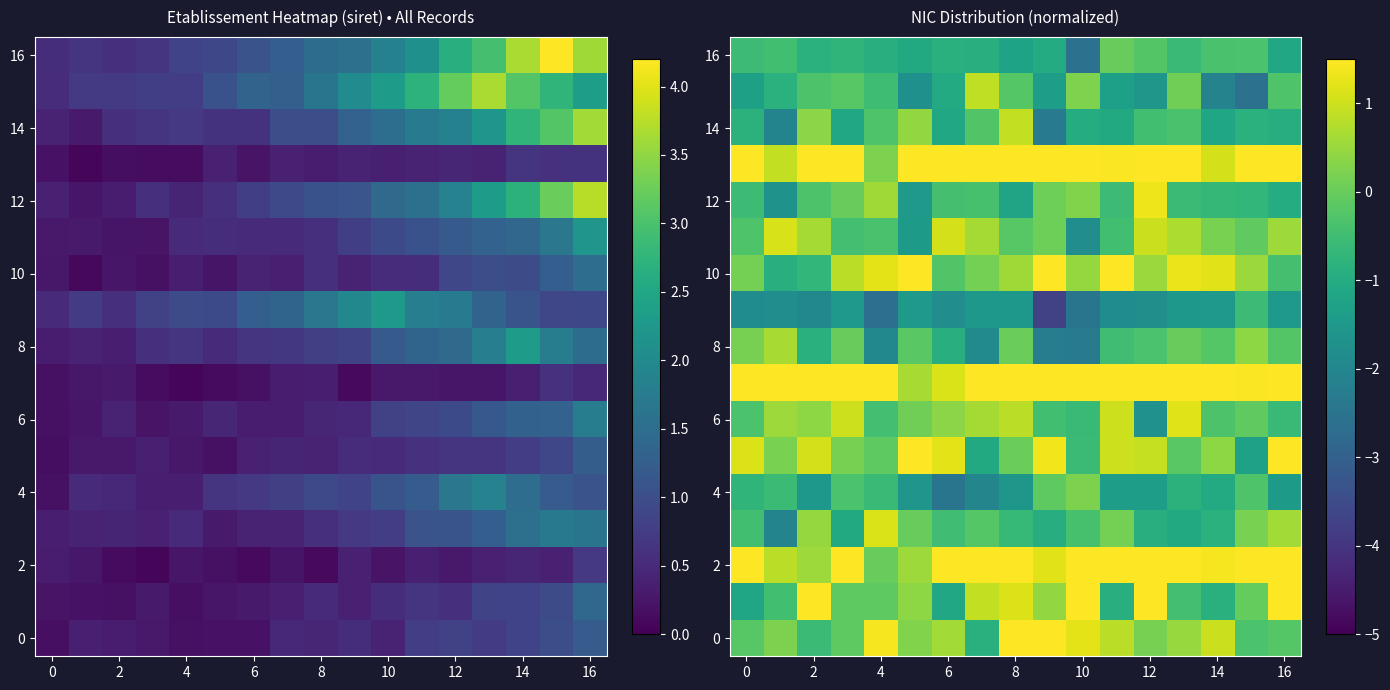

What is the sum of all 12 values?

-7.2